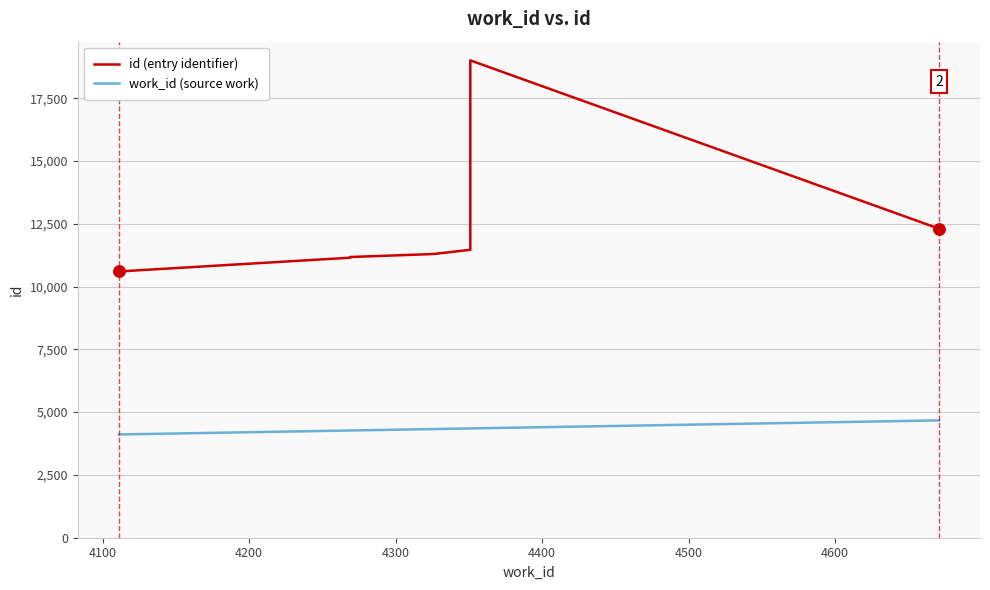

Which series reaches the minimum Y coordinate?

work_id (source work)